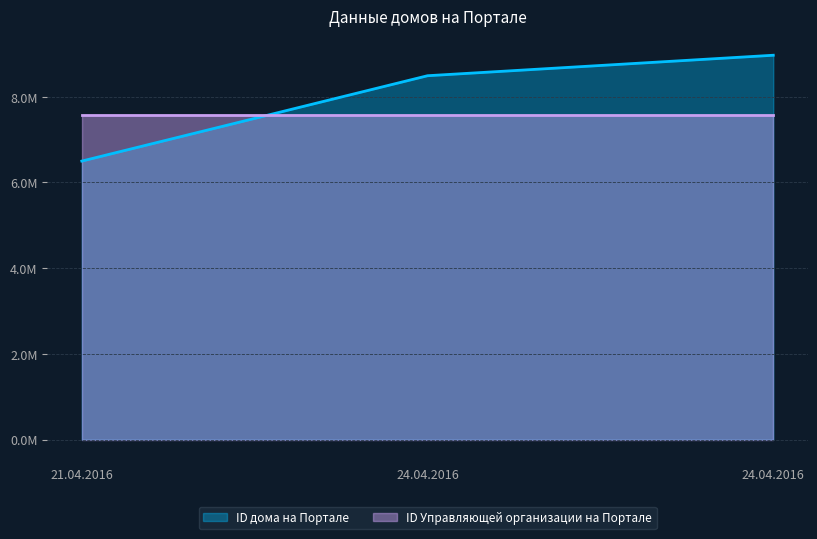

What is the difference between the values at 24.04.2016 and 21.04.2016?

2469521